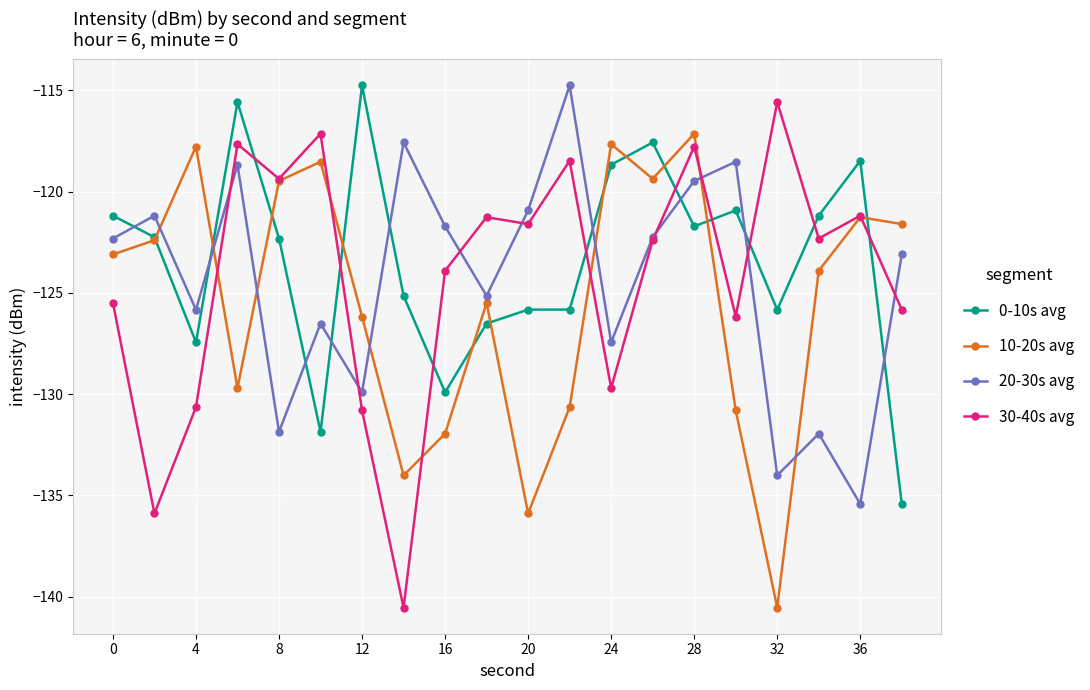

How many categories are shown in the chart?

20